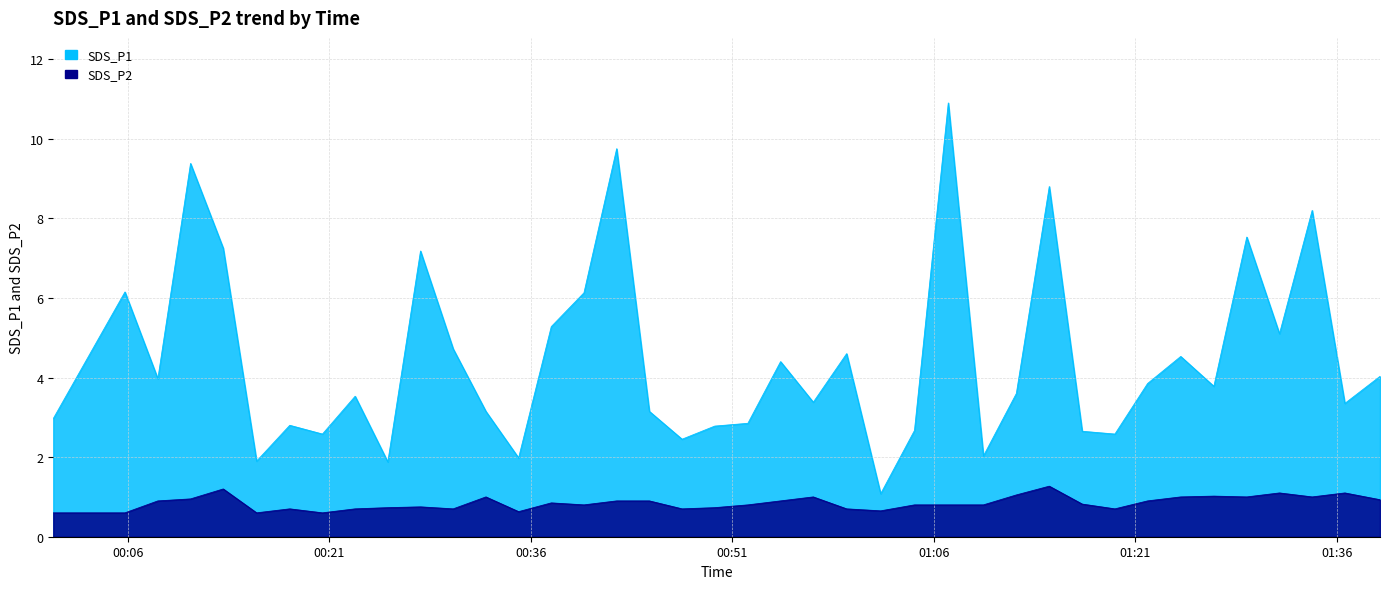

What is the greatest value displayed?

10.9